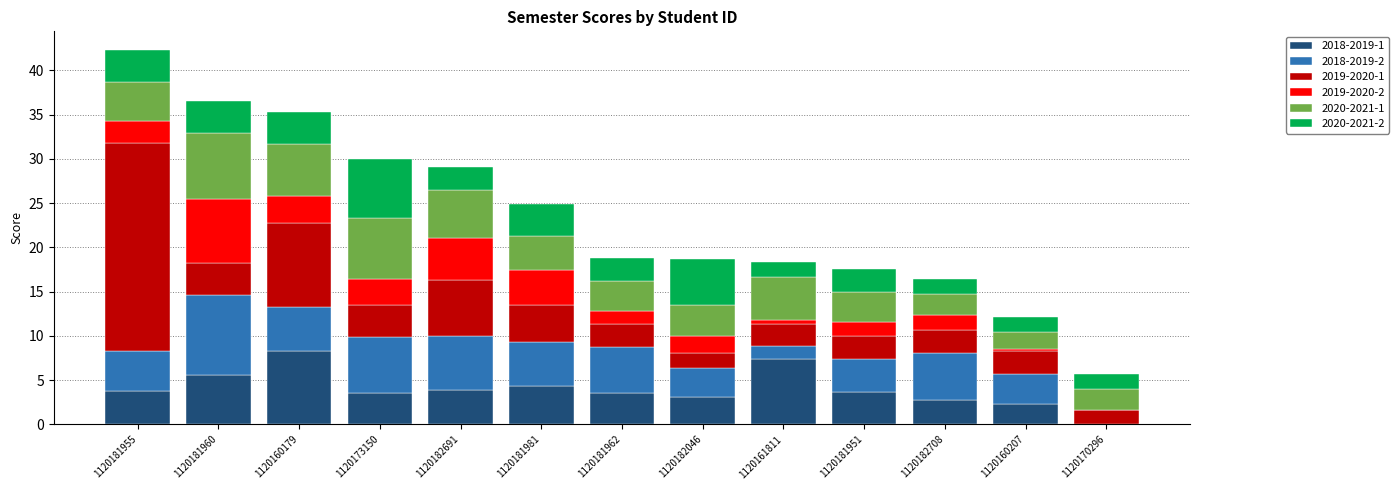

What is the total value across all series at 1120181981?

24.9